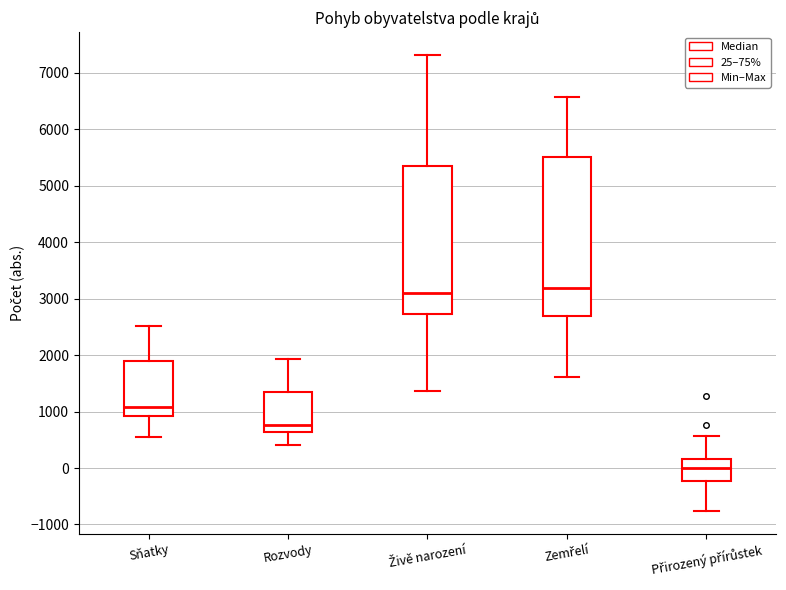

Which box has the lowest median line?

Přirozený přírůstek